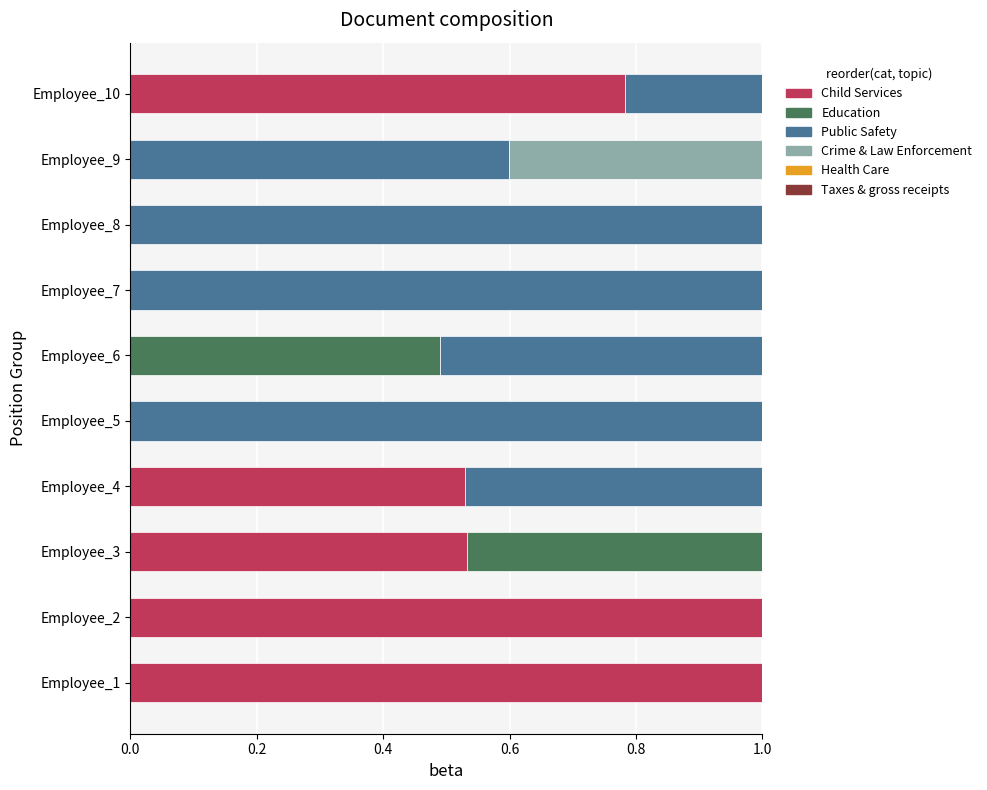

What is the maximum value for Child Services?

1.0